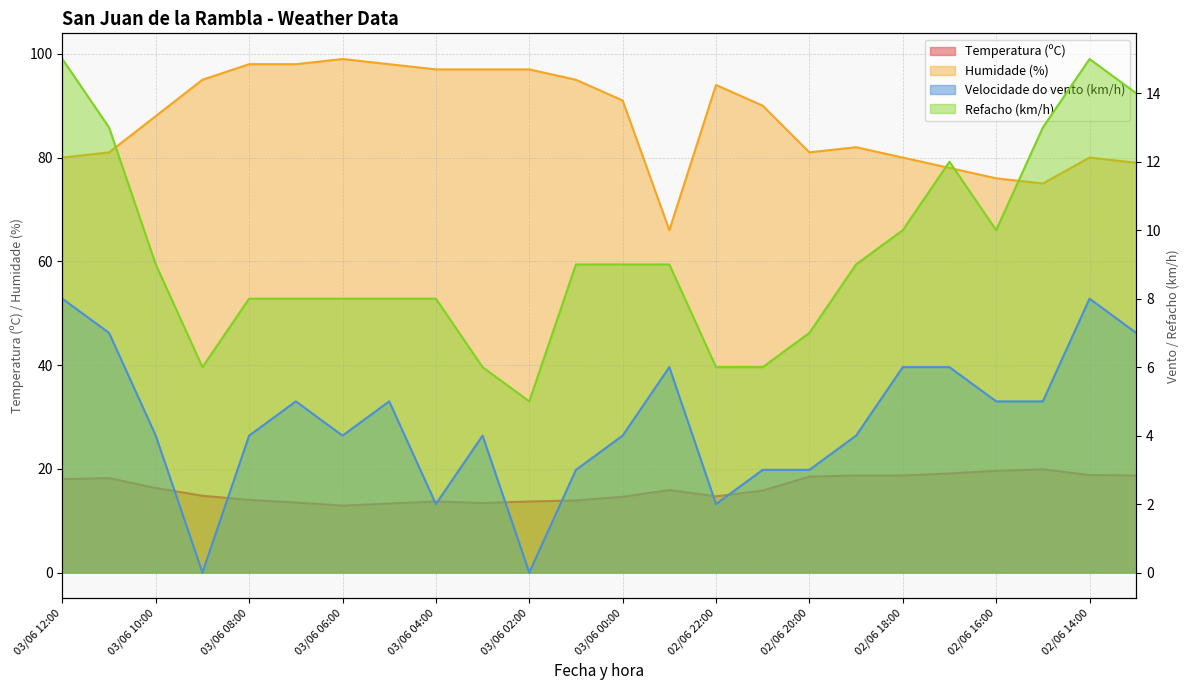

True or false: Refacho (km/h) and Humidade (%) intersect in this chart.

False